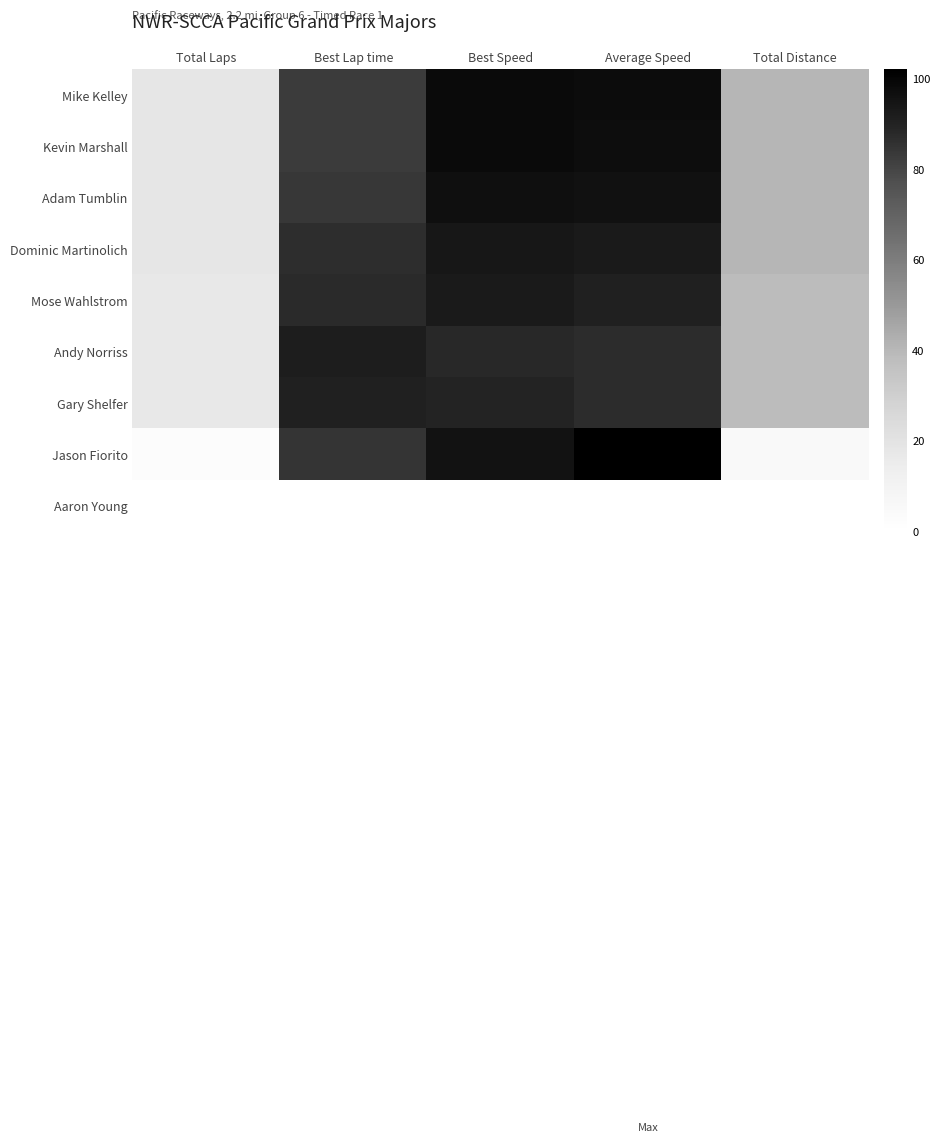

How many series are shown in this chart?

9